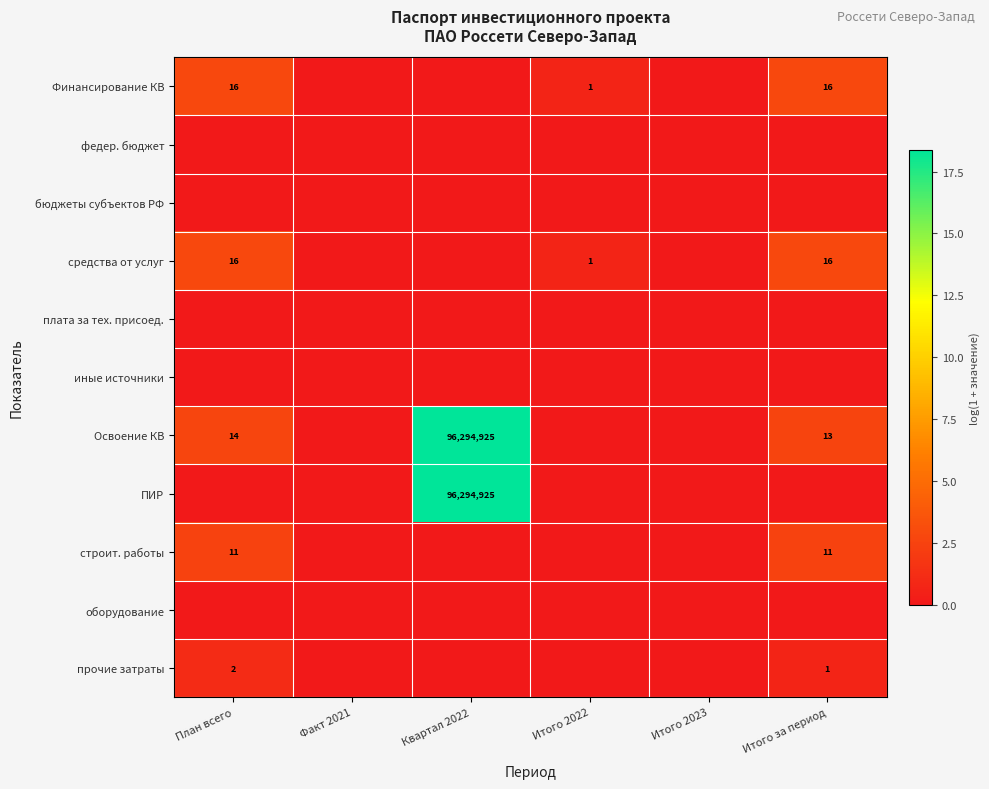

Count the number of data series in this chart.

11